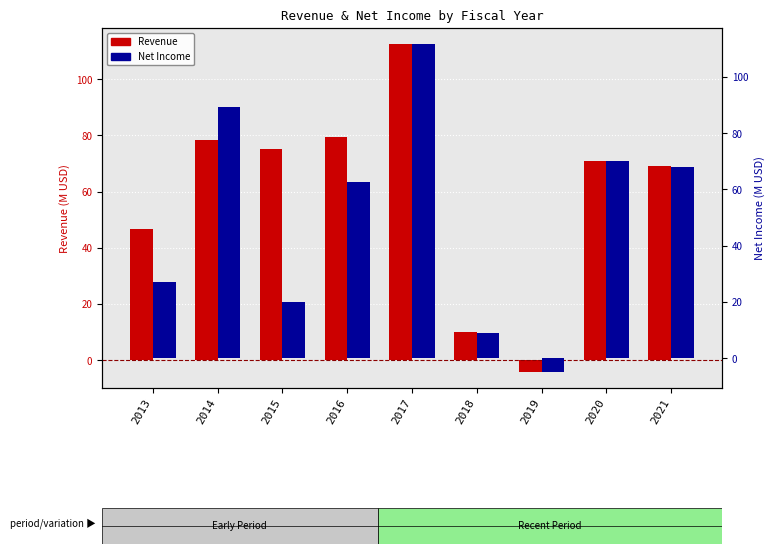

Read the Revenue value at 2021.

69.0